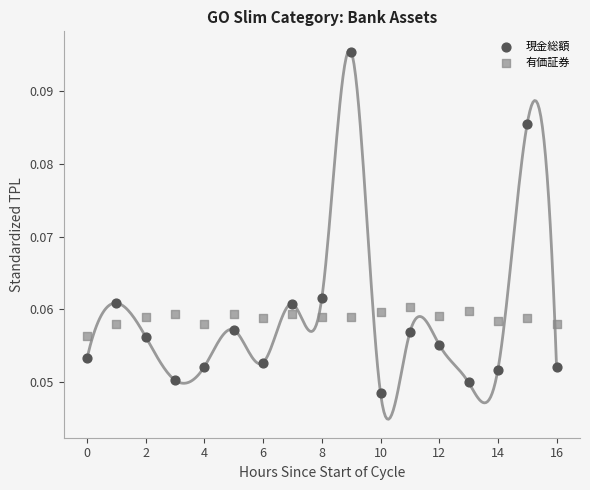

Which series contains the highest Y value?

現金総額